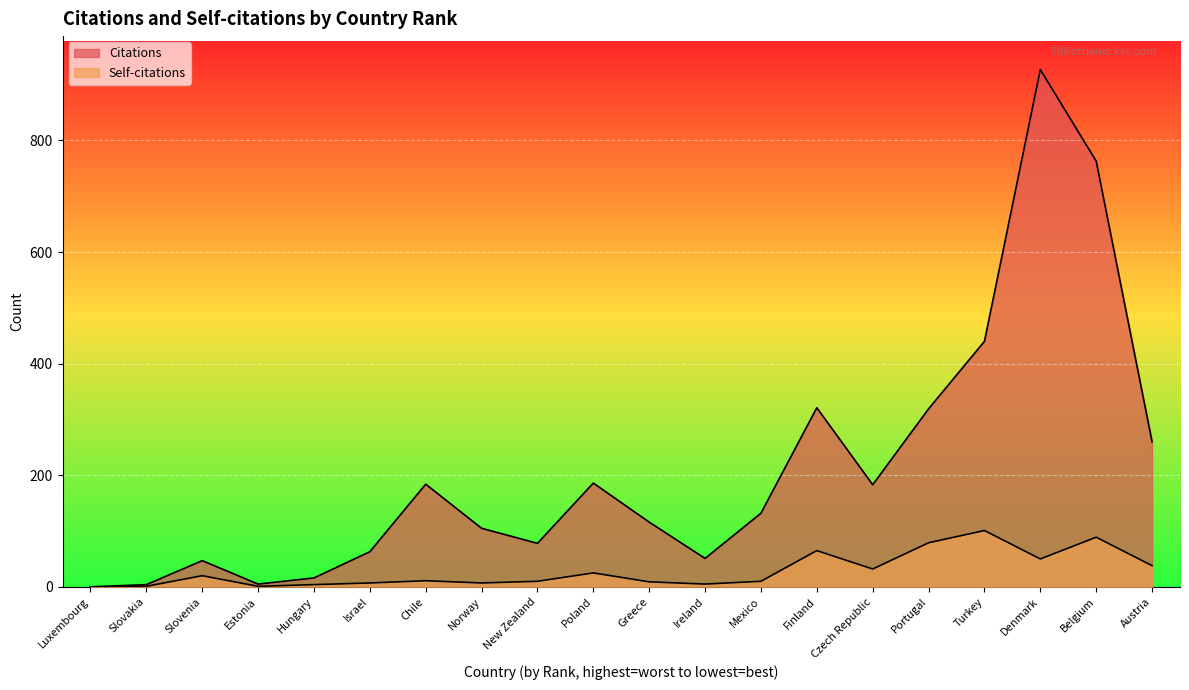

Which series has the largest total across all categories?

Citations